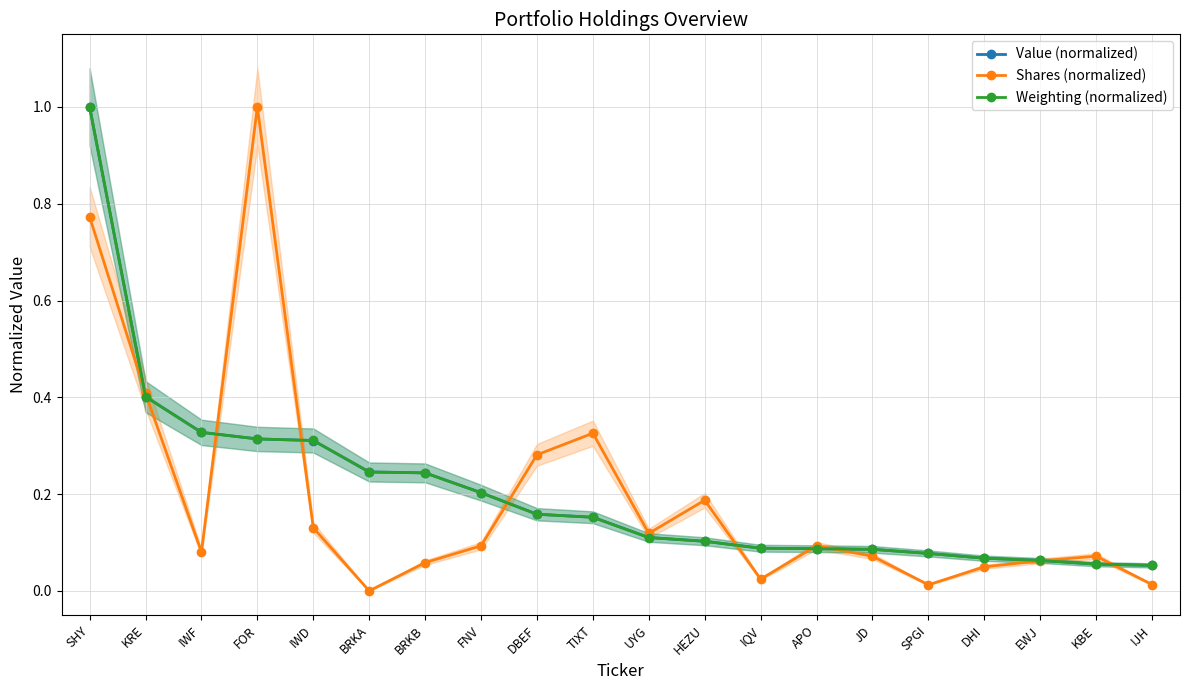

What are all the series names shown in the legend?

Value (normalized), Shares (normalized), Weighting (normalized)